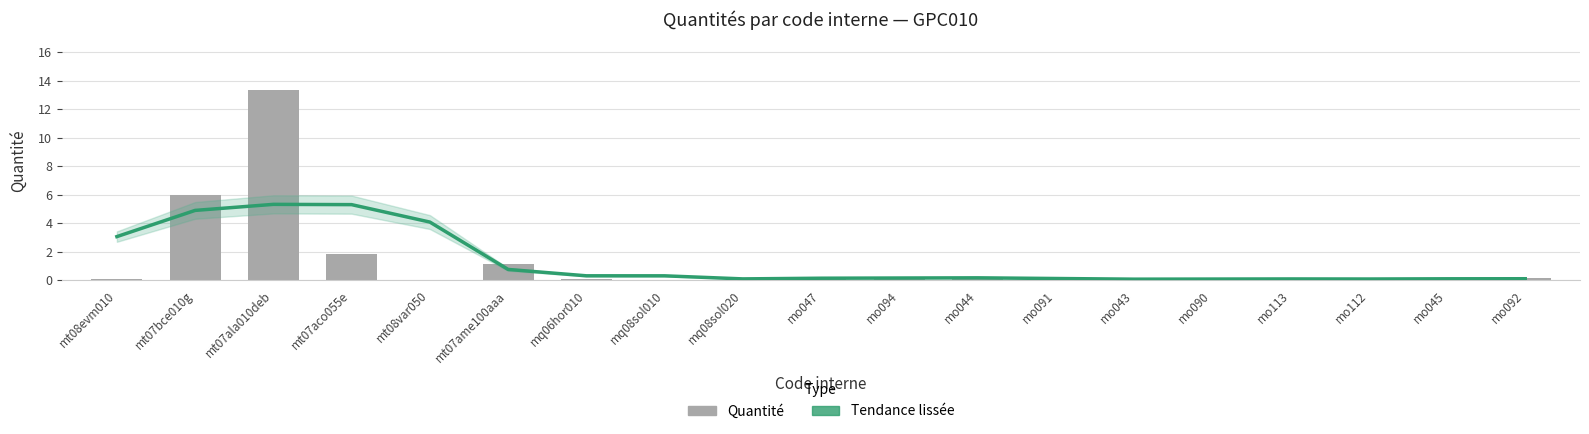

List the series in order of their peak value, lowest first.

Tendance lissée, Quantité